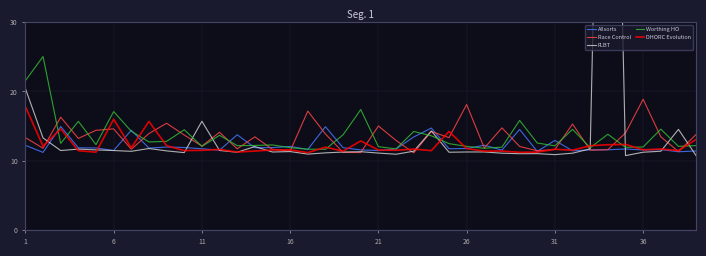

What is the label of the 22nd point from the right?

17